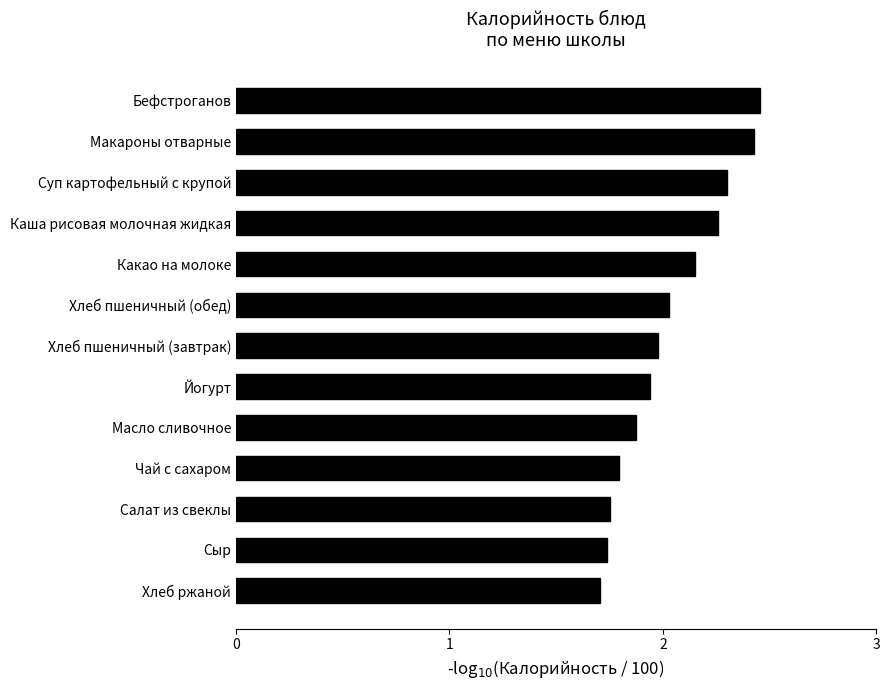

What is the ratio of the value at Салат из свеклы to the value at Йогурт?

0.9